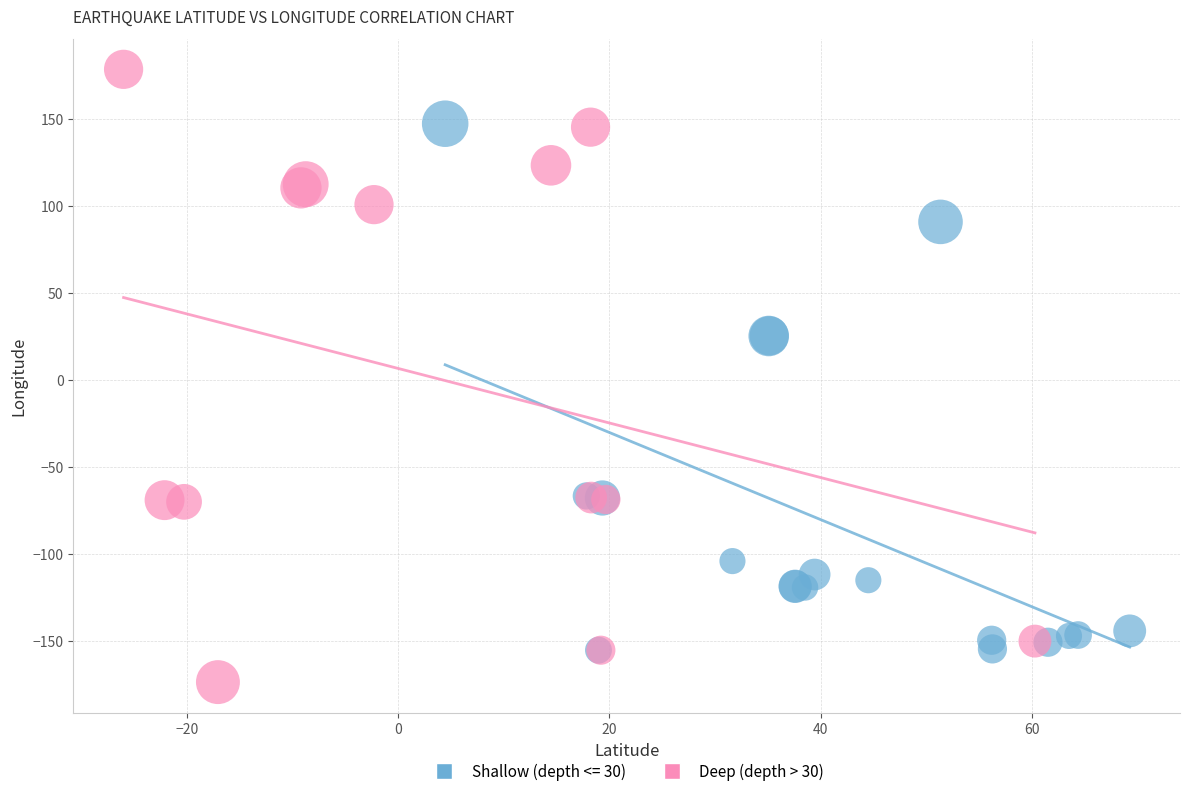

Which series contains the highest Y value?

Deep (depth > 30)